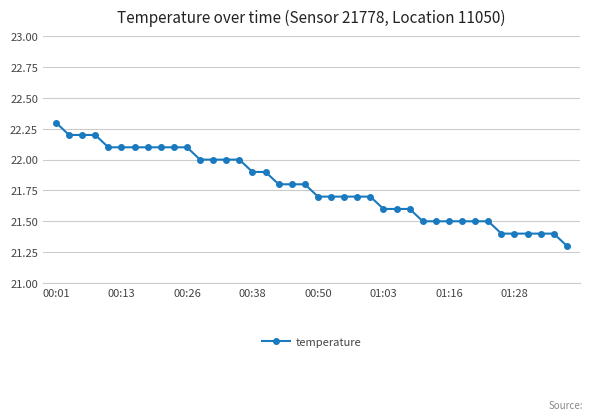

What is the value of the 15th point from the left?

22.0